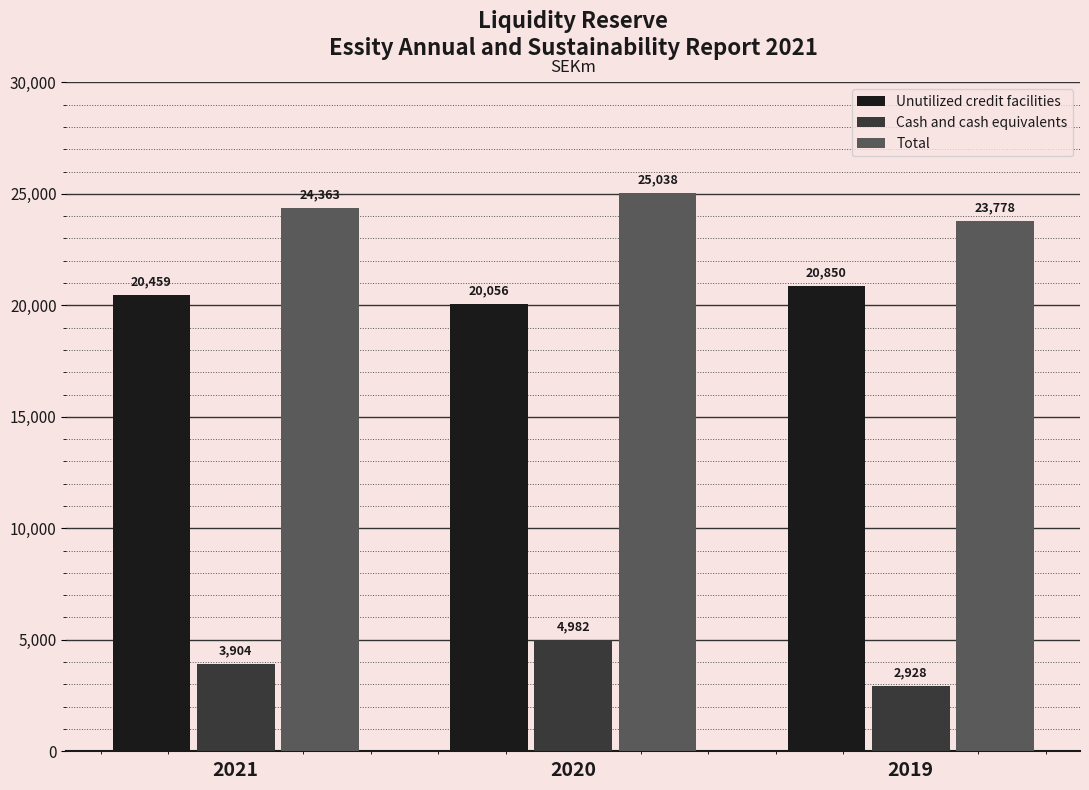

Rank the series by their average value, from lowest to highest.

Cash and cash equivalents, Unutilized credit facilities, Total